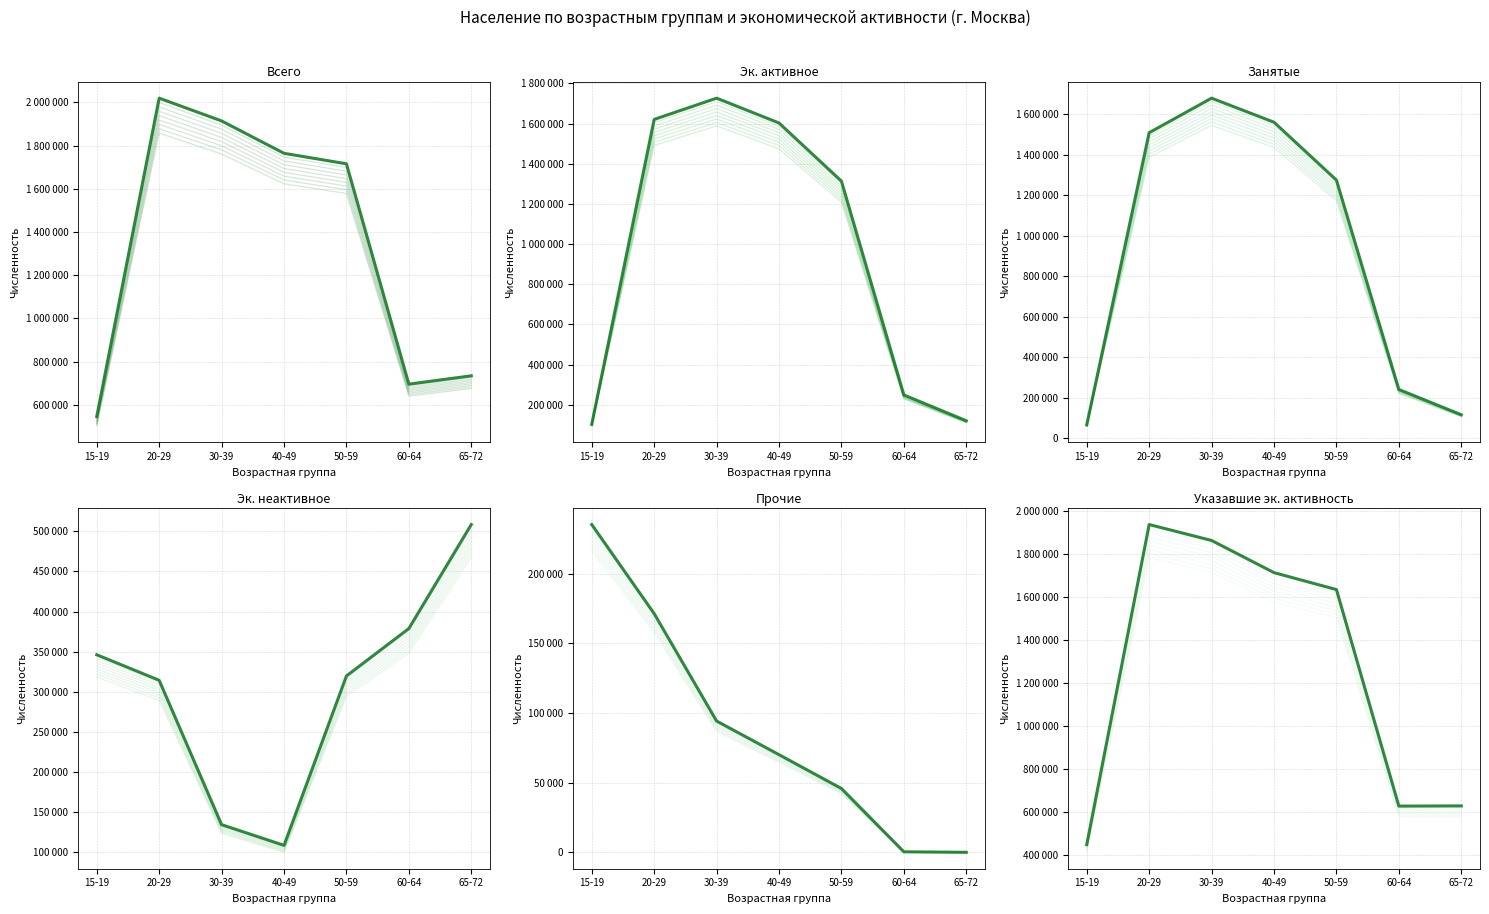

Reading left to right, what are all the values shown in this chart?

Всего: 546055	2019650	1914182	1764378	1715760	695848	734368
Эк. активное: 102446	1620835	1726787	1603127	1313431	248630	119890
Занятые: 65778	1509662	1680288	1561273	1275375	240636	115722
Эк. неактивное: 346151	314334	134422	108633	319738	378839	508444
Прочие: 235387	171437	94307	70170	45879	444	69
Указавшие эк. активность: 448597	1935169	1861209	1711760	1633169	627469	628334